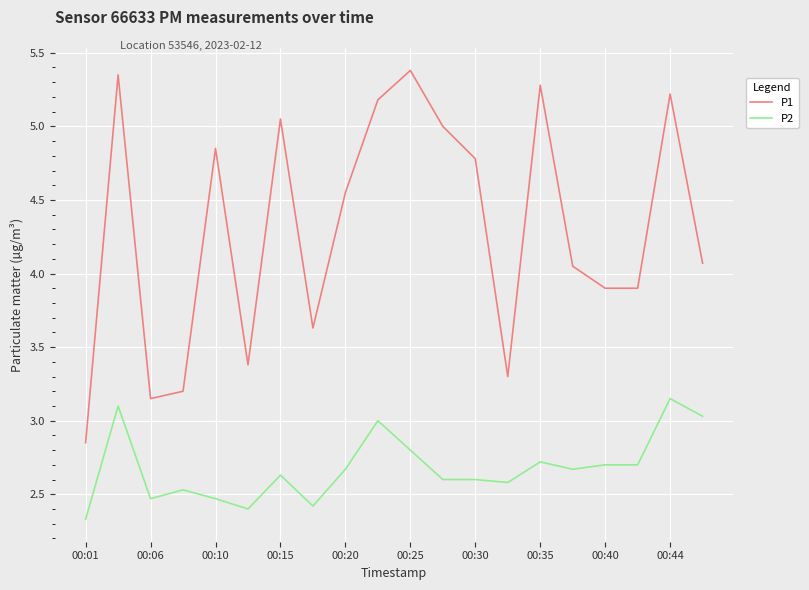

What is the average value of the P2 series?

2.7